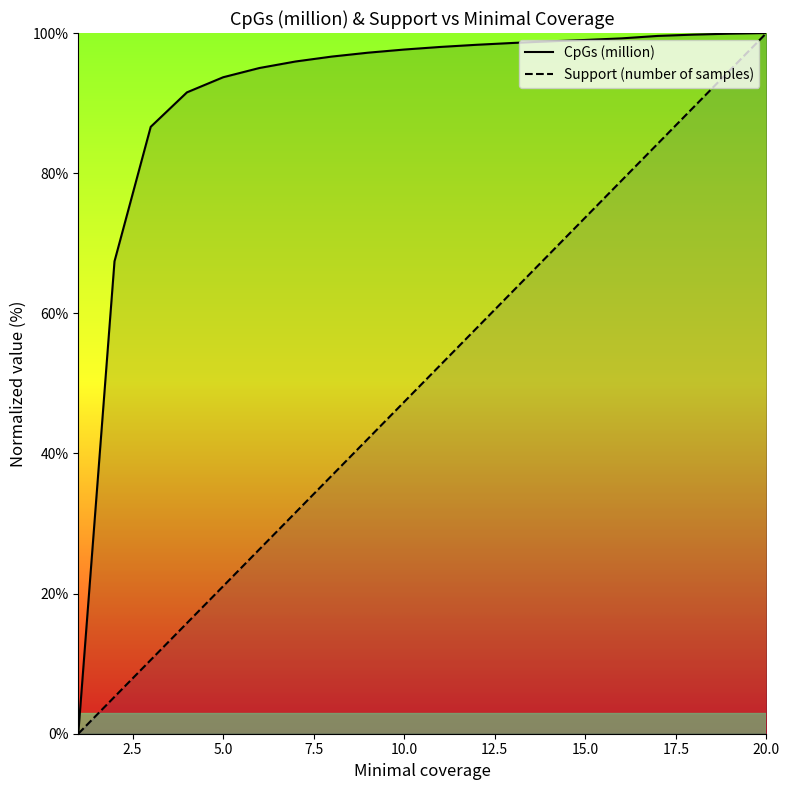

What are all the series names shown in the legend?

CpGs (million), Support (number of samples)